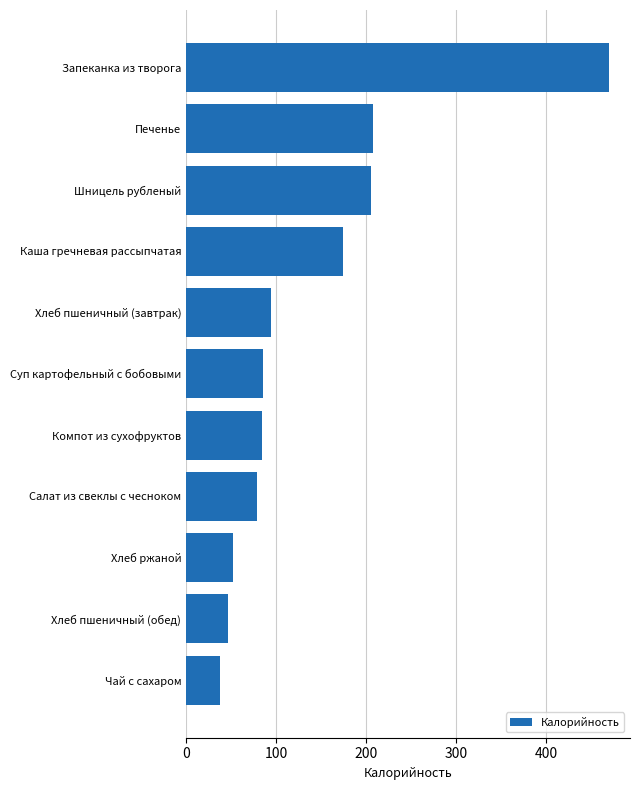

What is the smallest value displayed?

38